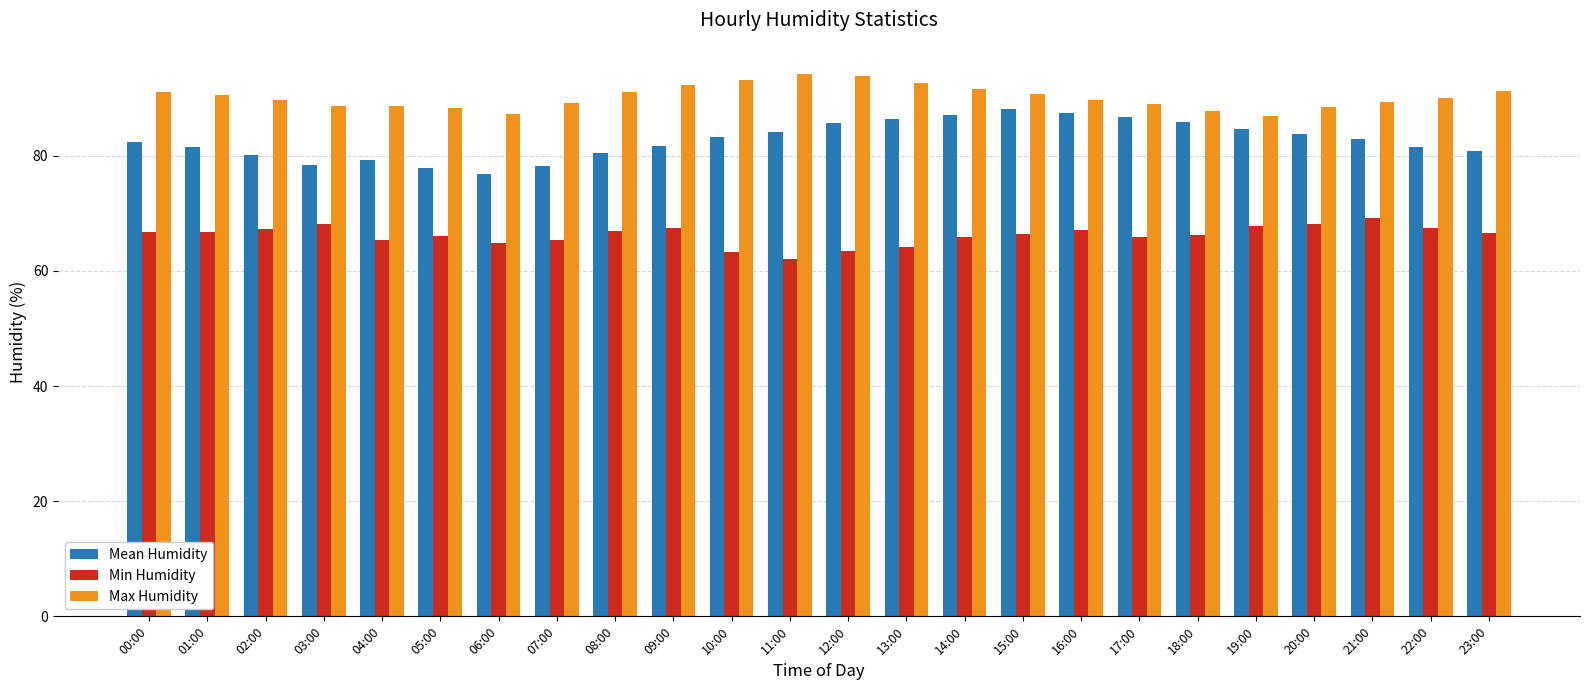

What is the label of the 11th bar from the right?

13:00